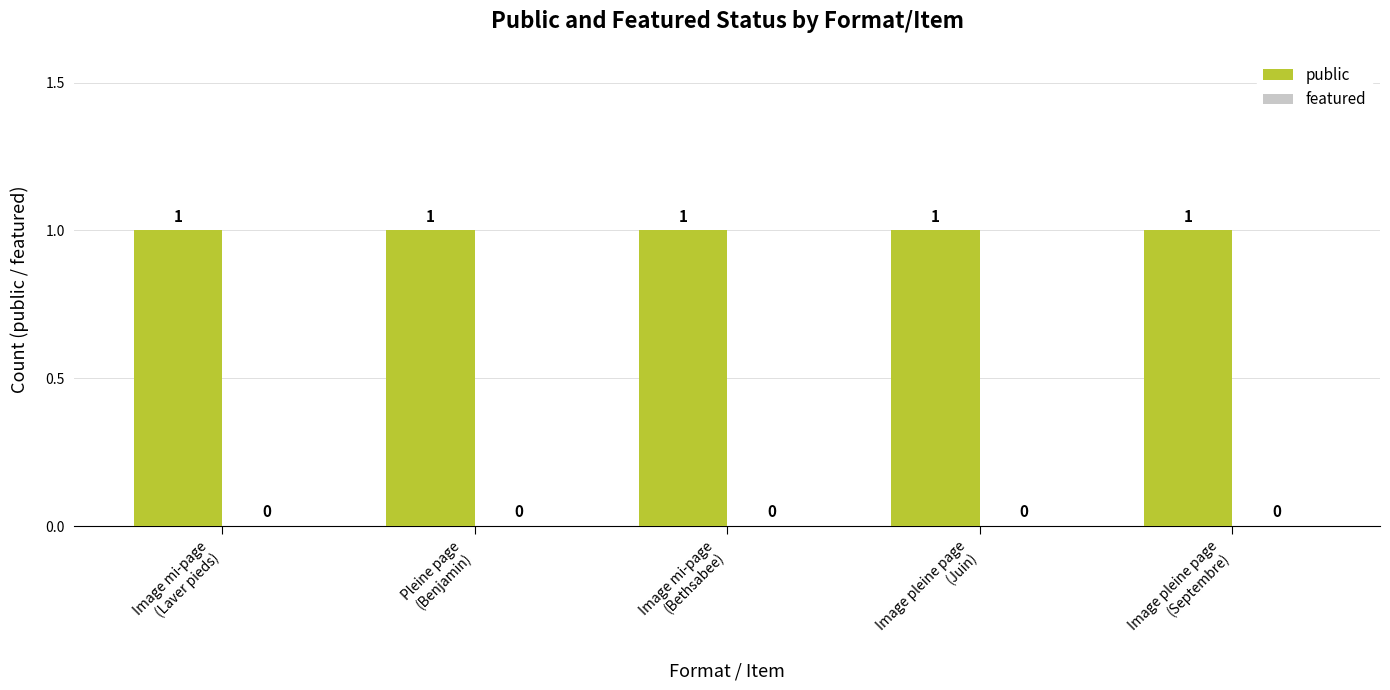

Which series changed the most between Pleine page
(Benjamin) and Image pleine page
(Septembre)?

public